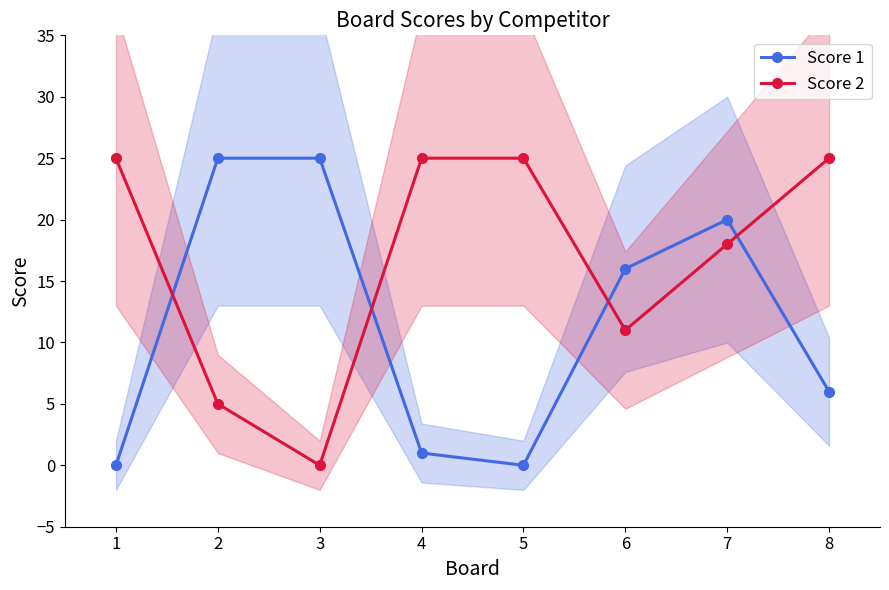

What is the value of the Score 1 point at the 7th from the left?

20